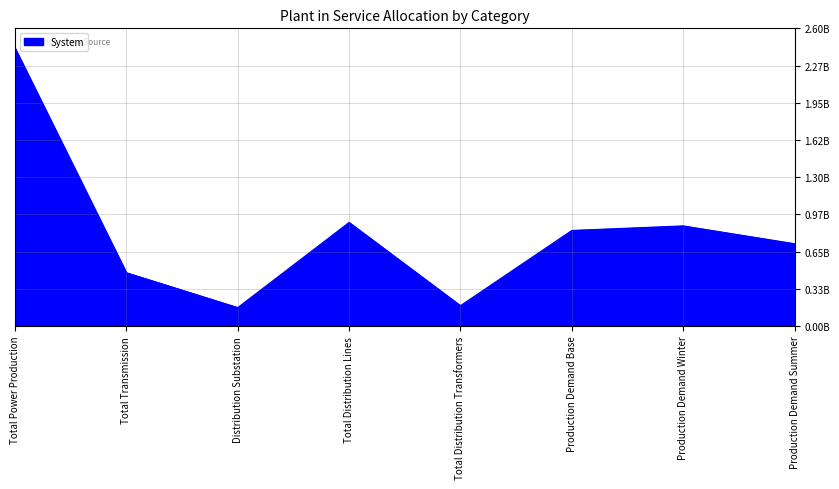

Between Production Demand Summer and Total Distribution Transformers, which is larger?

Production Demand Summer